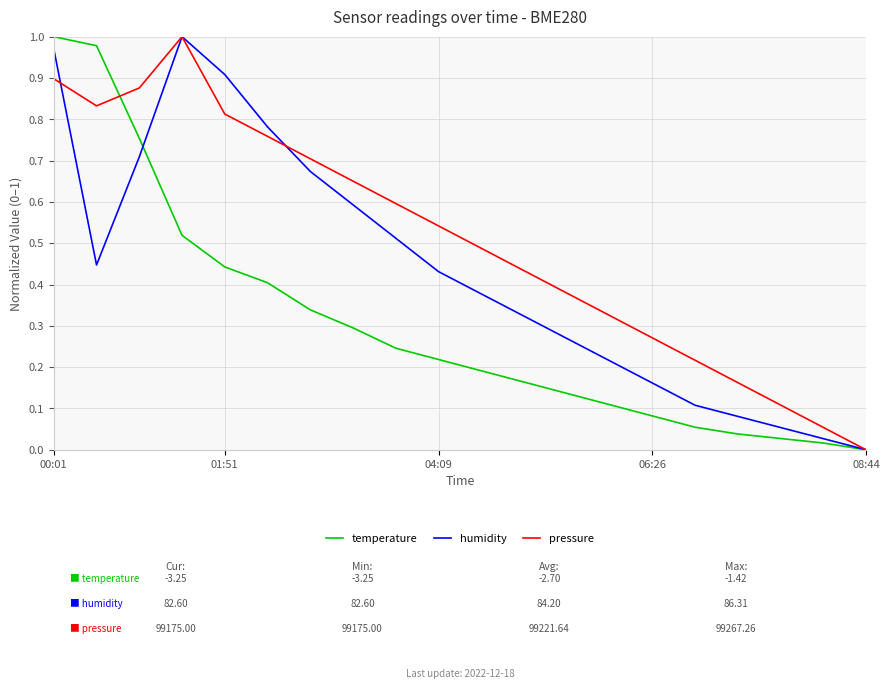

Does the chart display data point markers on the line(s)?

No